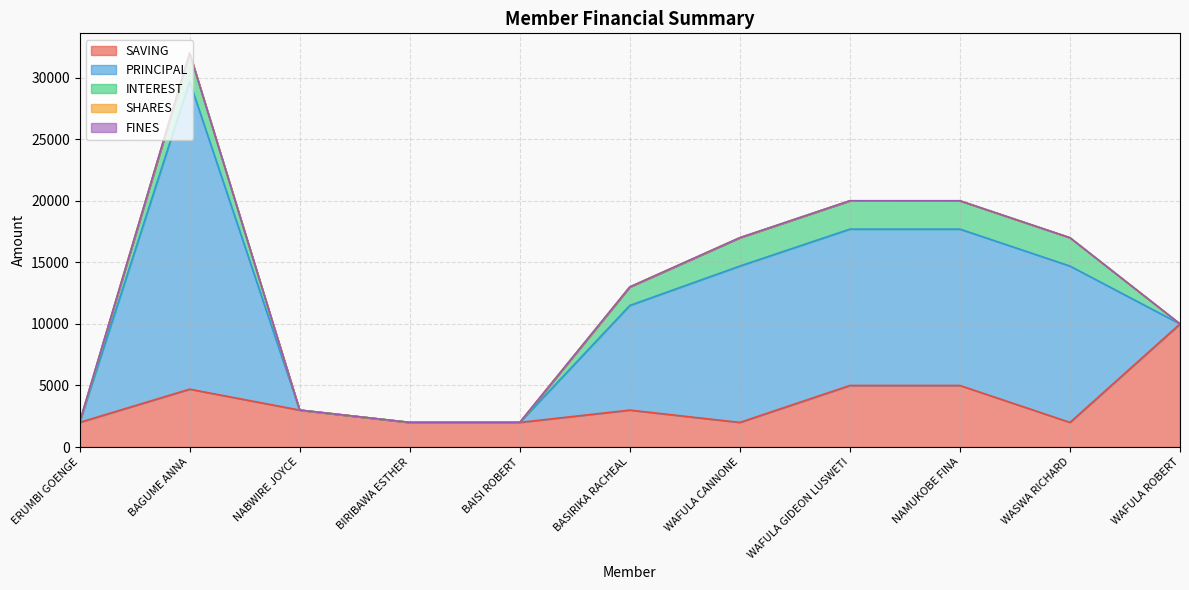

What are all the series names shown in the legend?

SAVING, PRINCIPAL, INTEREST, SHARES, FINES